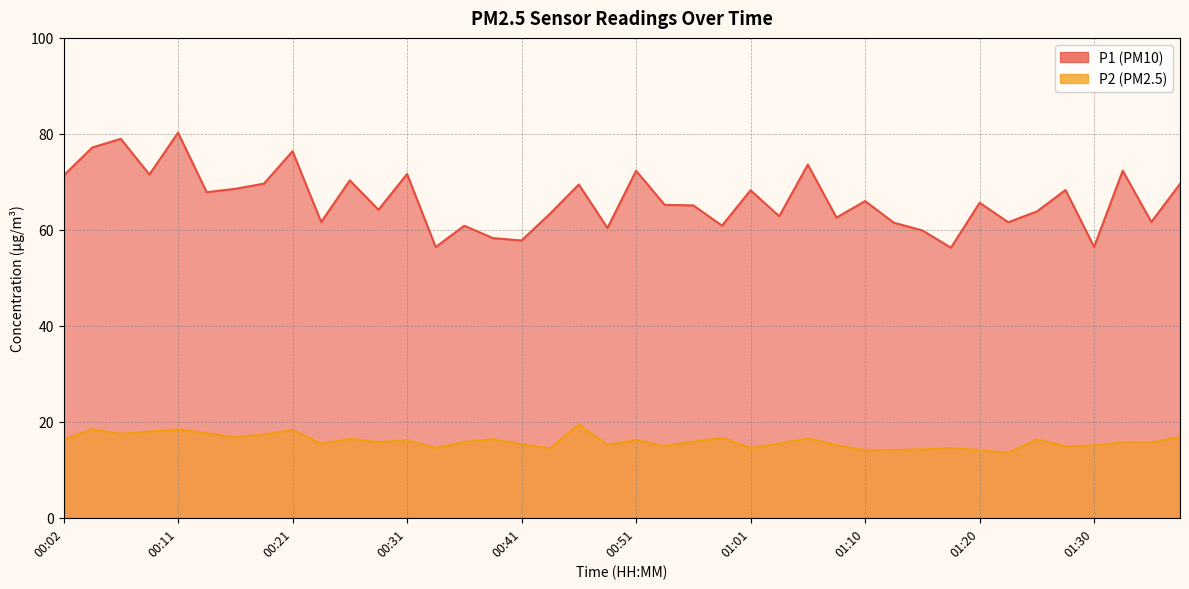

The value of P2 at 01:01 is 8.6. True or false?

False